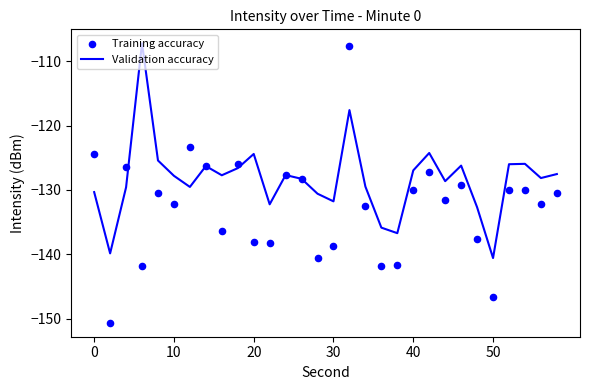

What are all the series names shown in the legend?

Validation accuracy, Training accuracy